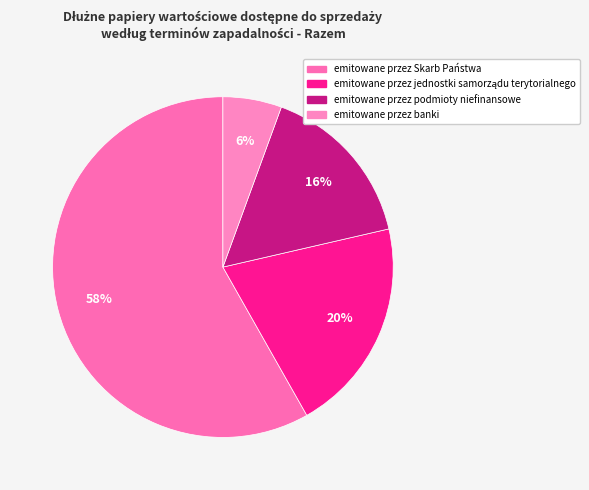

To the nearest percent, what percentage of the pie is emitowane przez podmioty niefinansowe?

16%